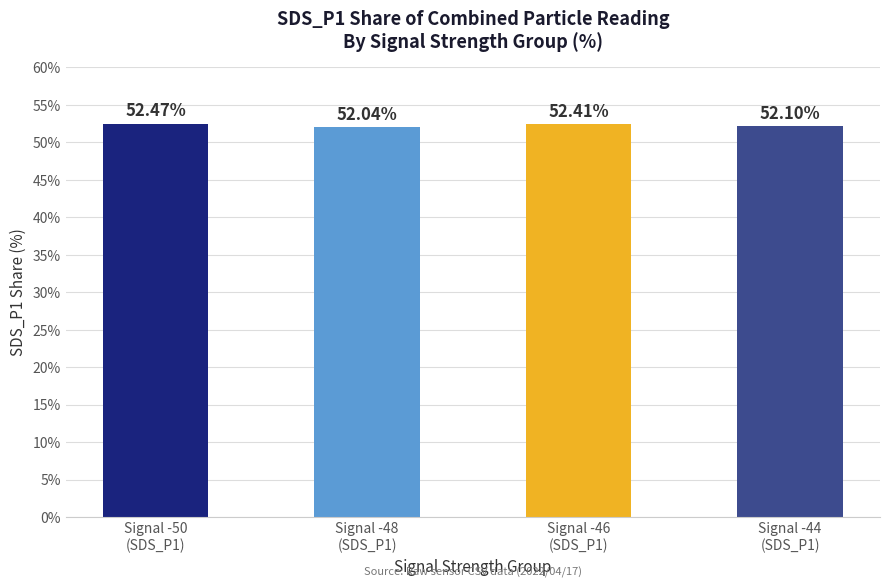

Rank the categories by value from highest to lowest.

Signal -50
(SDS_P1), Signal -46
(SDS_P1), Signal -44
(SDS_P1), Signal -48
(SDS_P1)